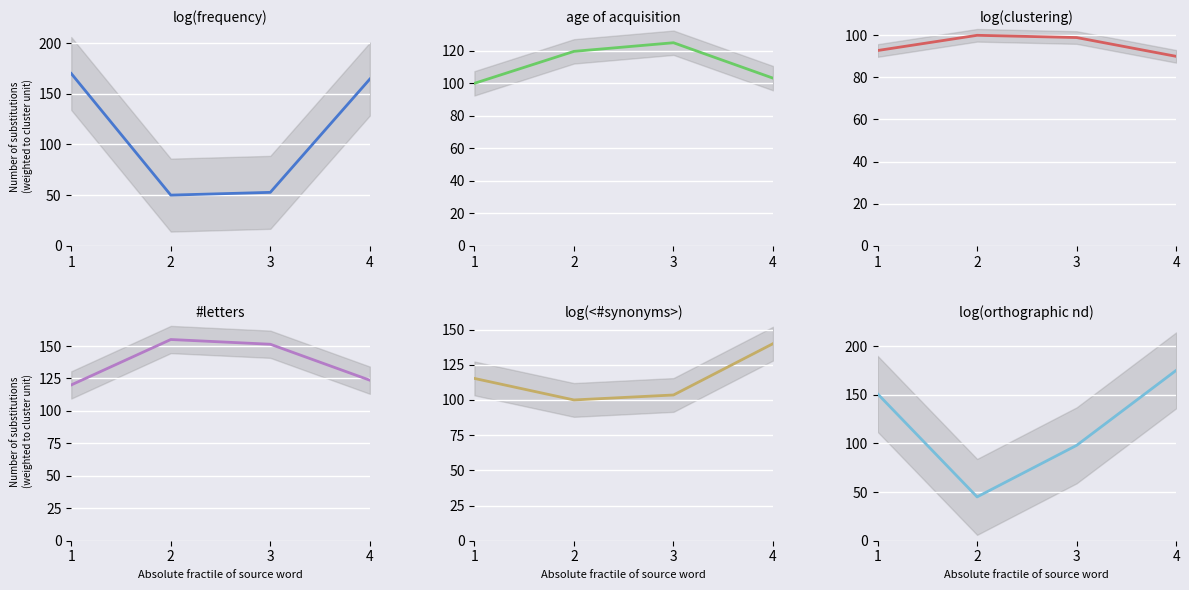

What value does the log(clustering) series have at 3?

98.9